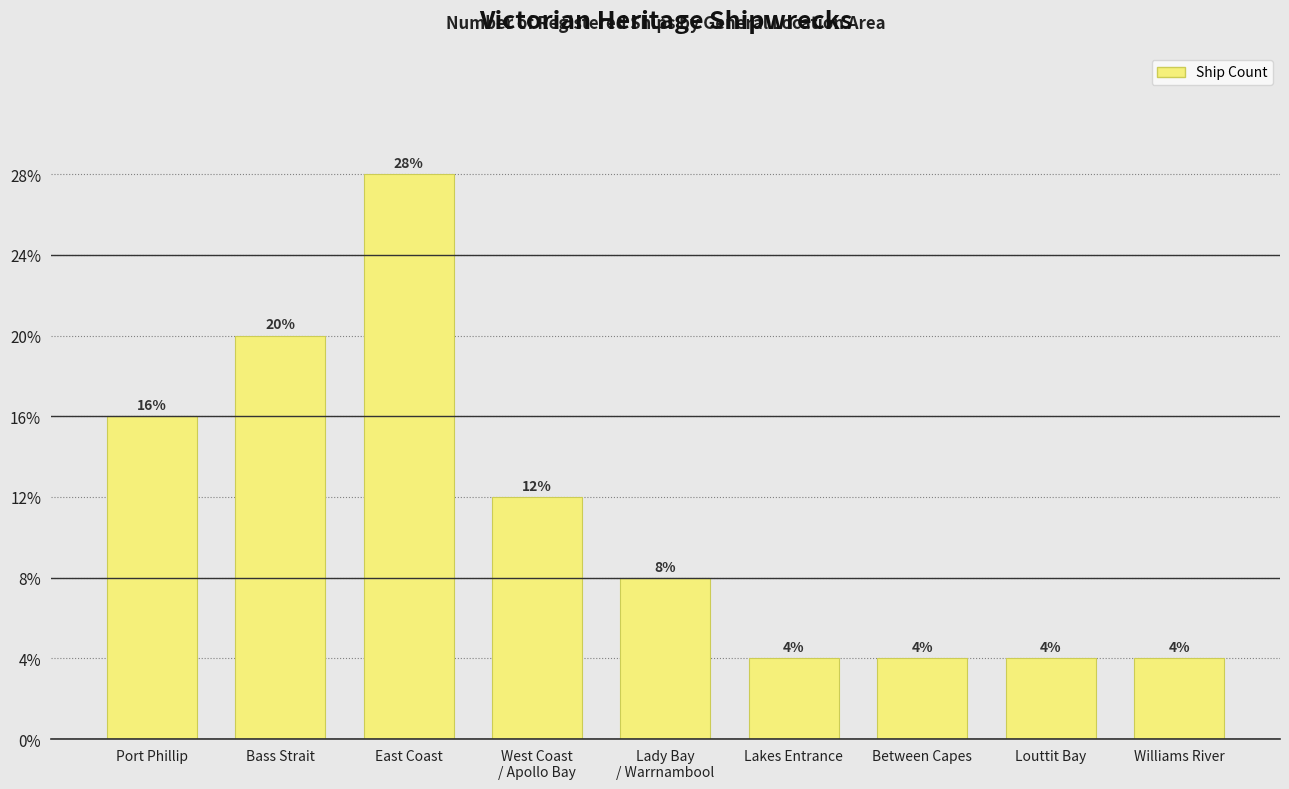

Are the bars horizontal?

No